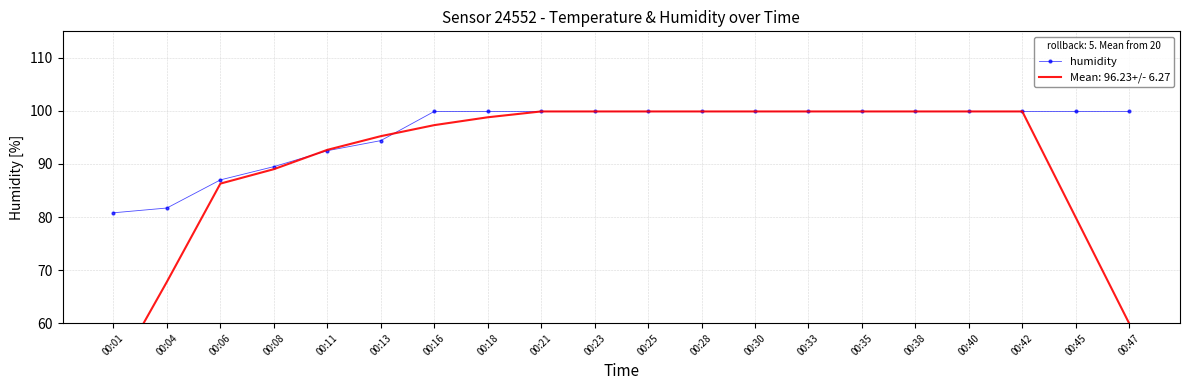

Reading left to right, extract all data points from this chart.

00:01=80.8	00:04=81.7	00:06=87.0	00:08=89.5	00:11=92.5	00:13=94.4	00:16=99.9	00:18=99.9	00:21=99.9	00:23=99.9	00:25=99.9	00:28=99.9	00:30=99.9	00:33=99.9	00:35=99.9	00:38=99.9	00:40=99.9	00:42=99.9	00:45=99.9	00:47=99.9